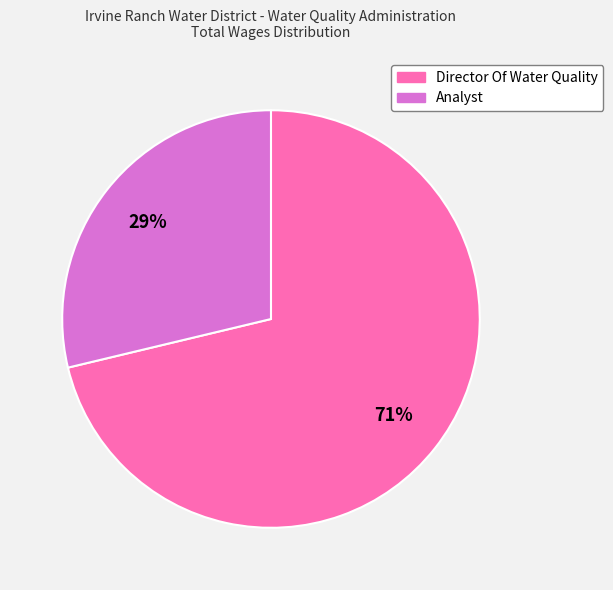

Which slice is the largest?

Director Of Water Quality